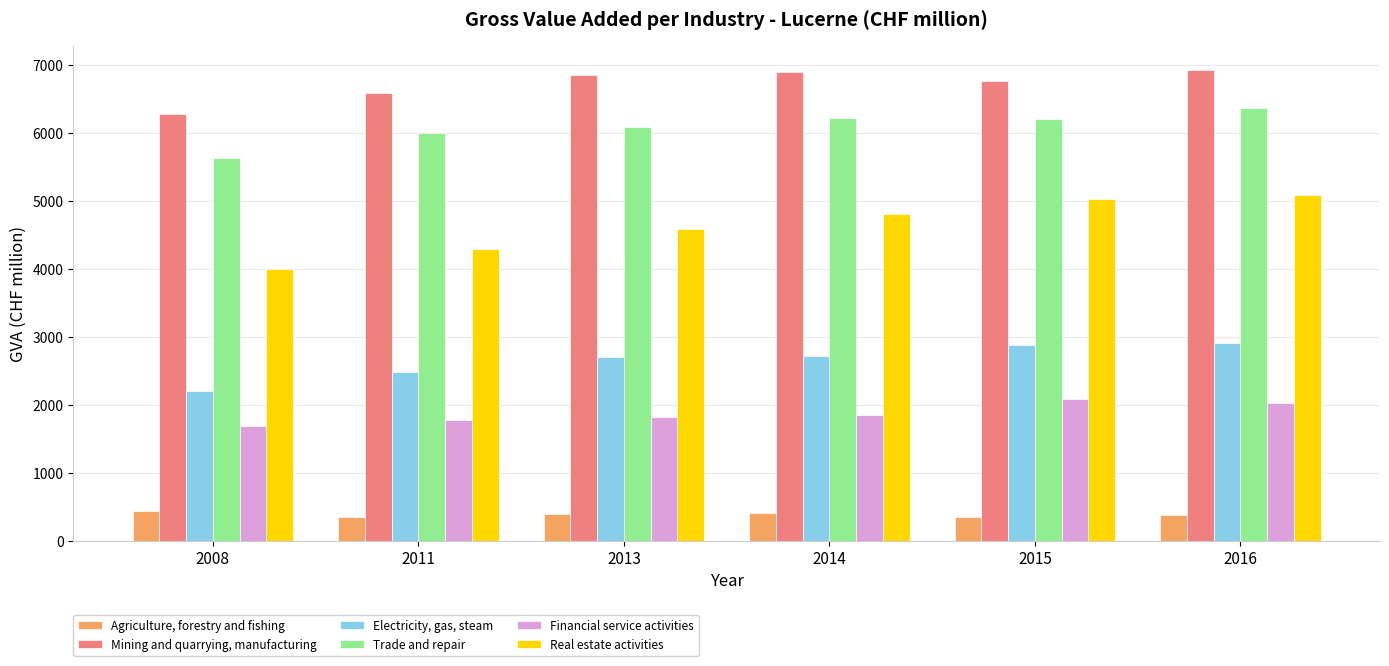

What are all the series names shown in the legend?

Agriculture, forestry and fishing, Mining and quarrying, manufacturing, Electricity, gas, steam, Trade and repair, Financial service activities, Real estate activities